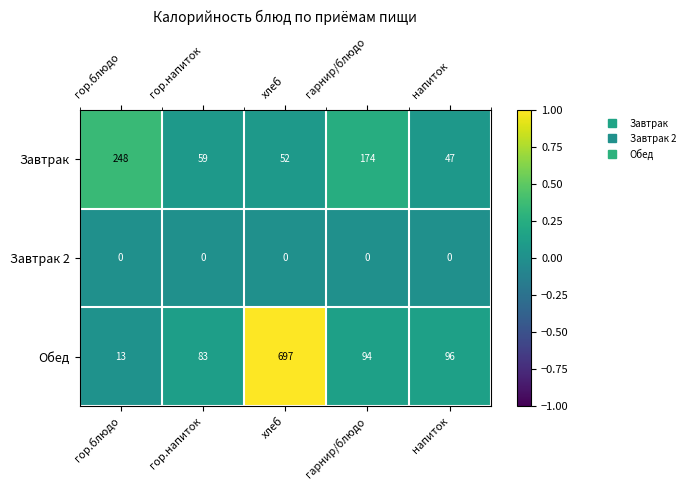

List the series in order of their overall mean, highest first.

Обед, Завтрак, Завтрак 2